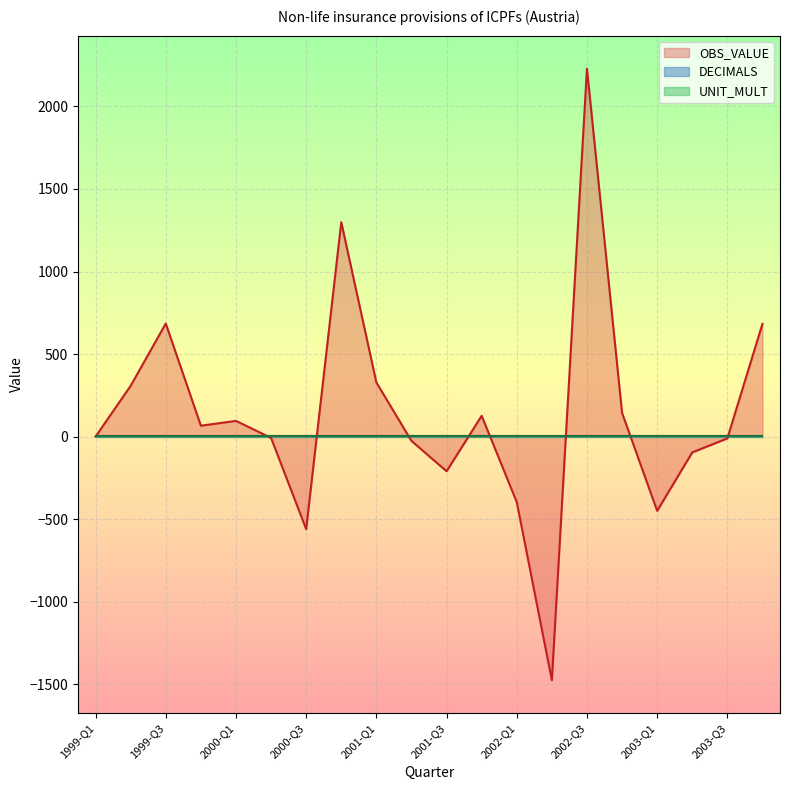

At which label is UNIT_MULT closest to 6?

1999-Q1